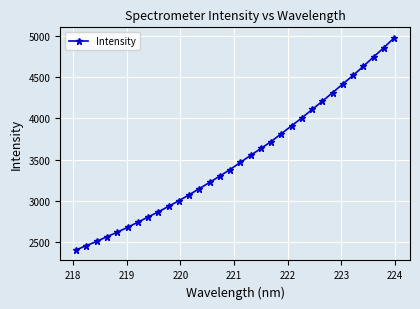

True or false: there are more than 2 points higher than both neighbors.

False